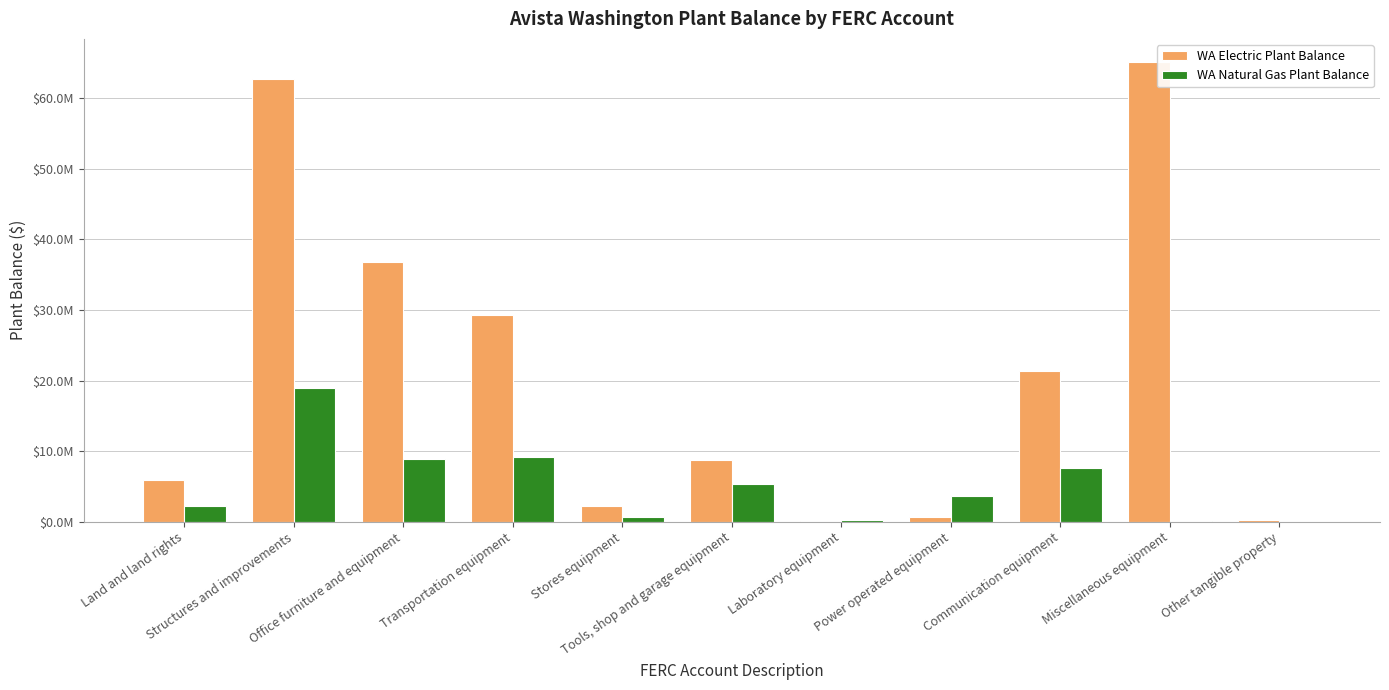

Does the chart contain stacked bars?

No